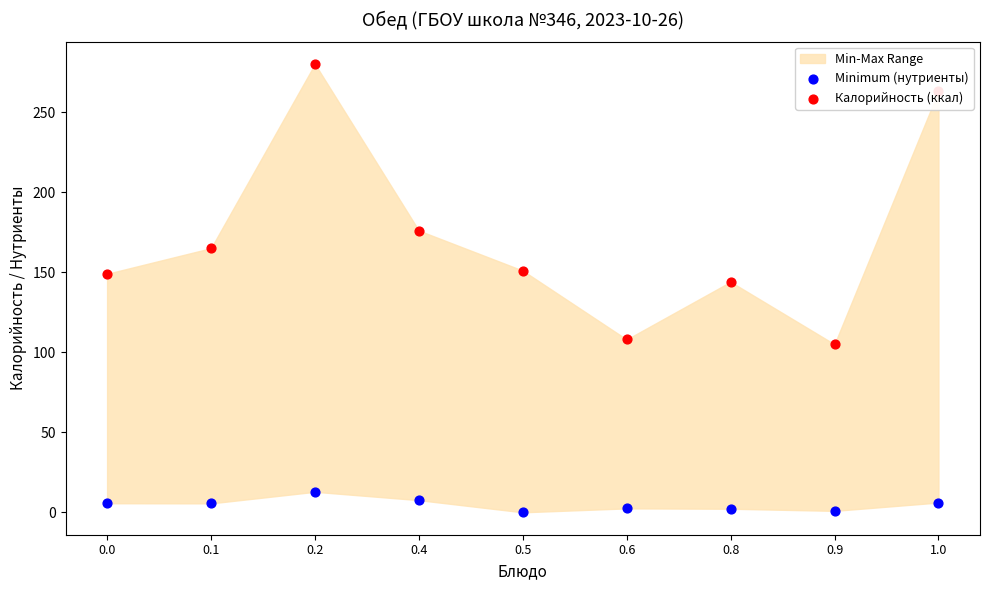

At how many categories does at least one series exceed 18?

9